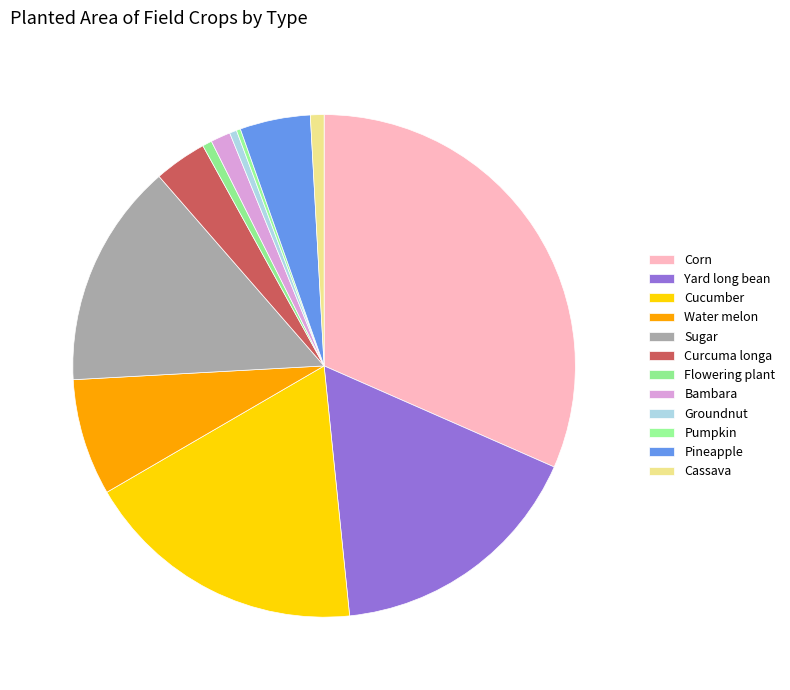

What percentage do Cassava and Flowering plant together represent?

1.5%